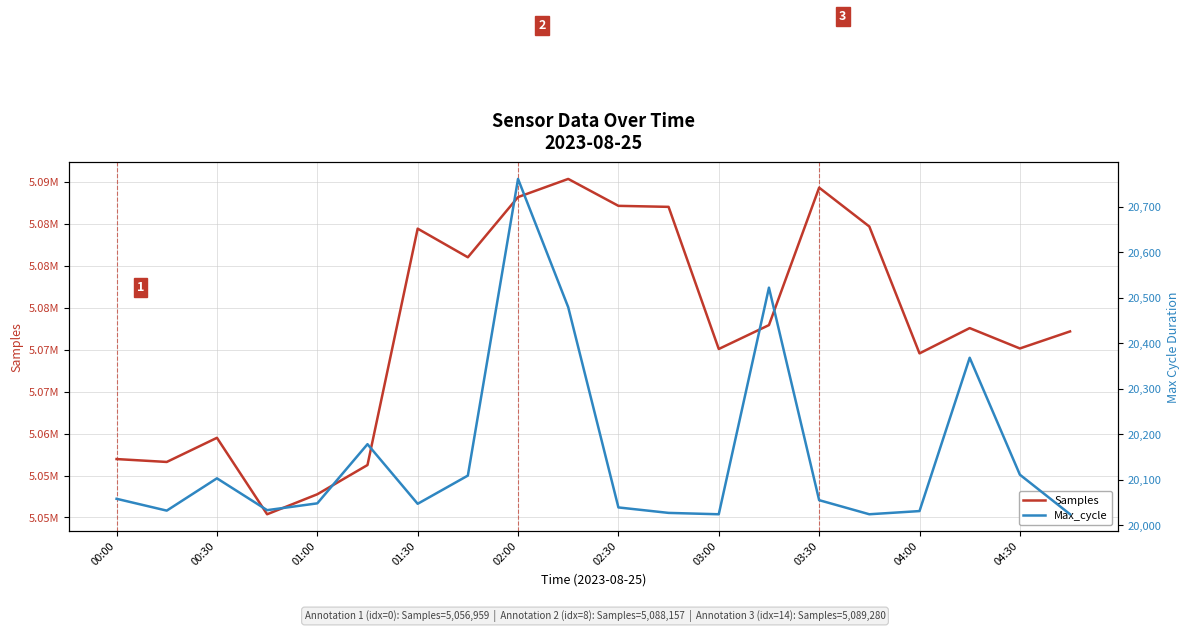

True or false: Max_cycle and Samples intersect in this chart.

False